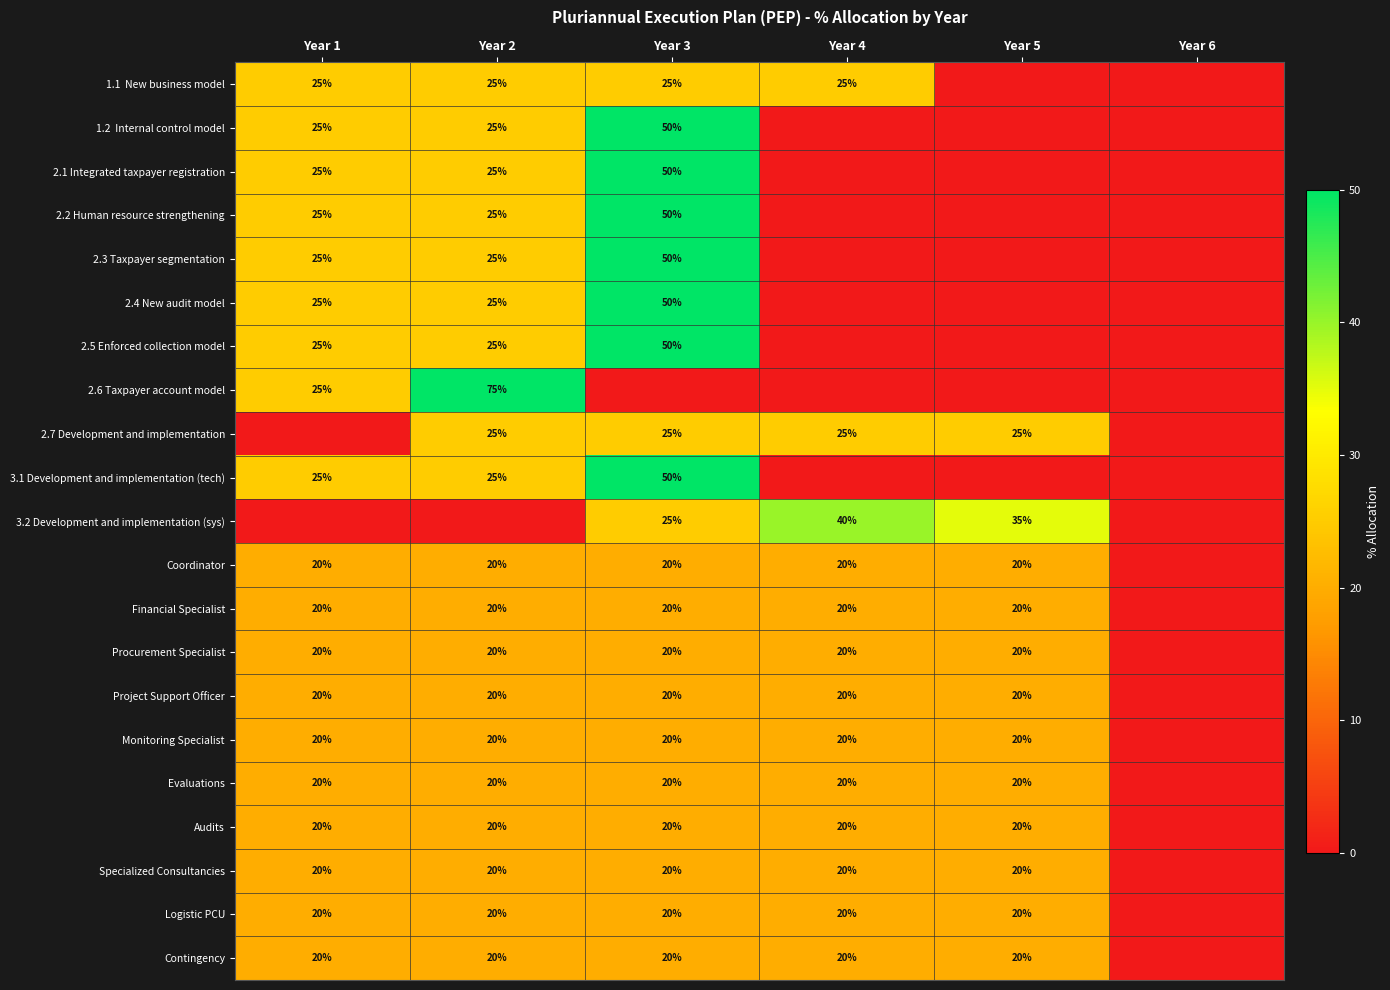

Is the value of Audits at Year 1 greater than the value of 3.1 Development and implementation (tech) at Year 2?

No